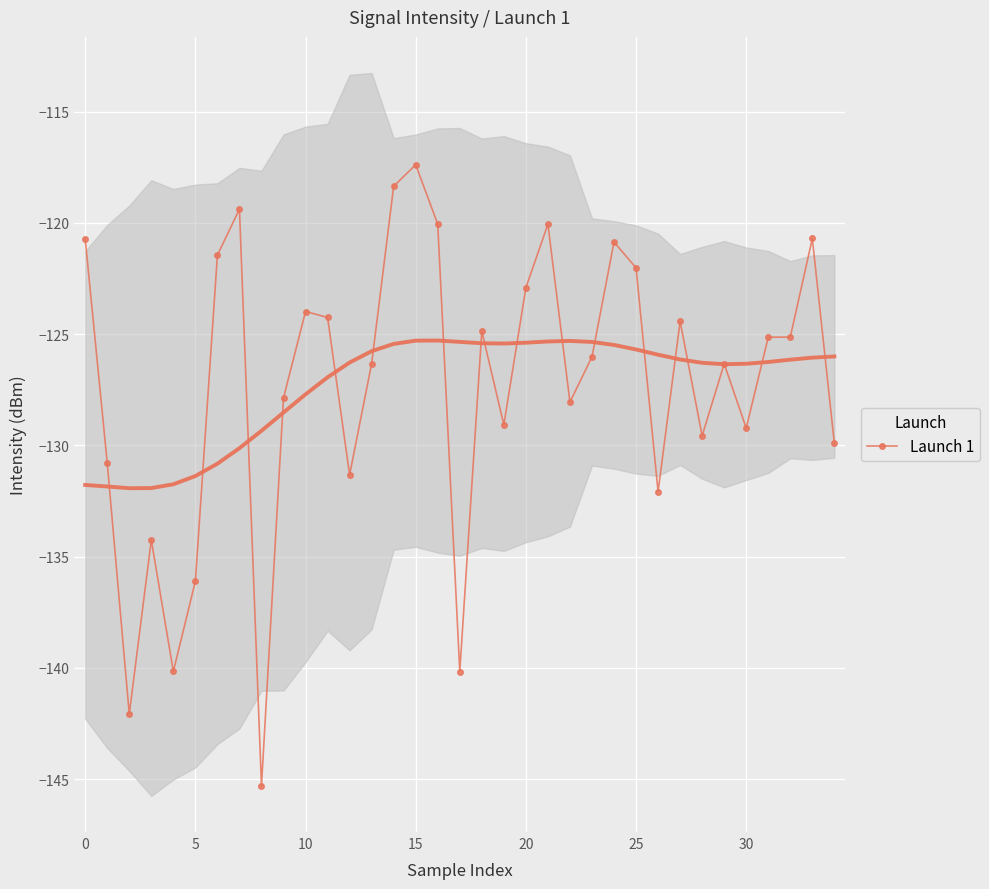

Is it true that Launch 1 equals -122.0 at 25?

True